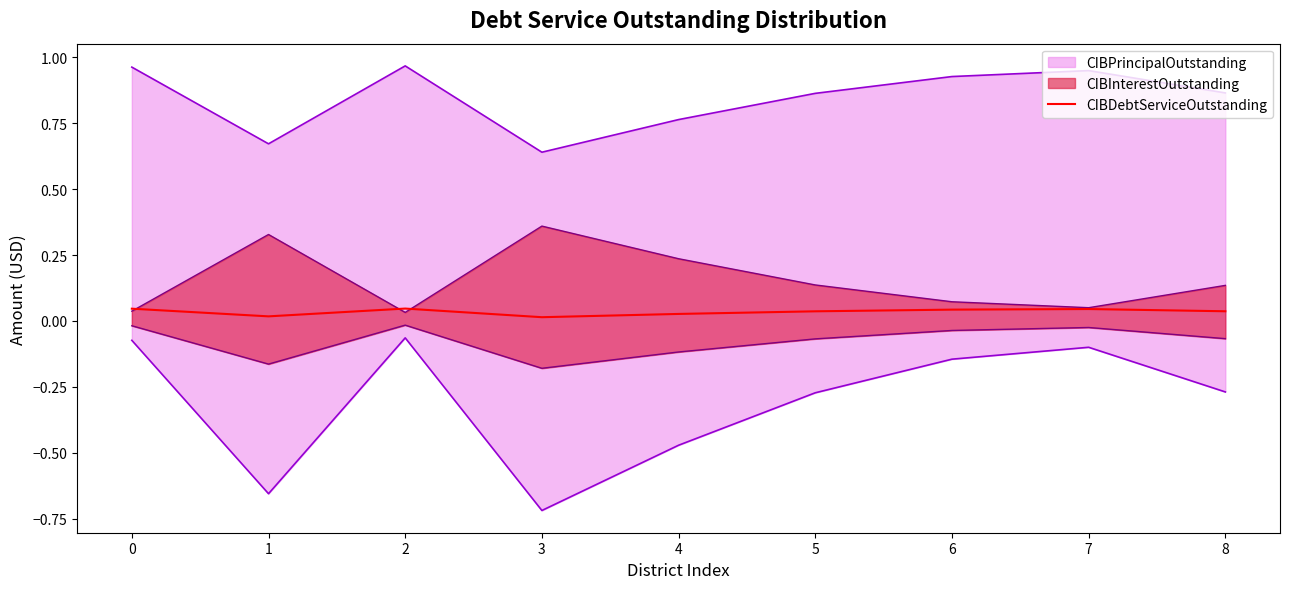

List the labels in order of value, smallest first.

3, 1, 4, 5, 8, 6, 7, 0, 2